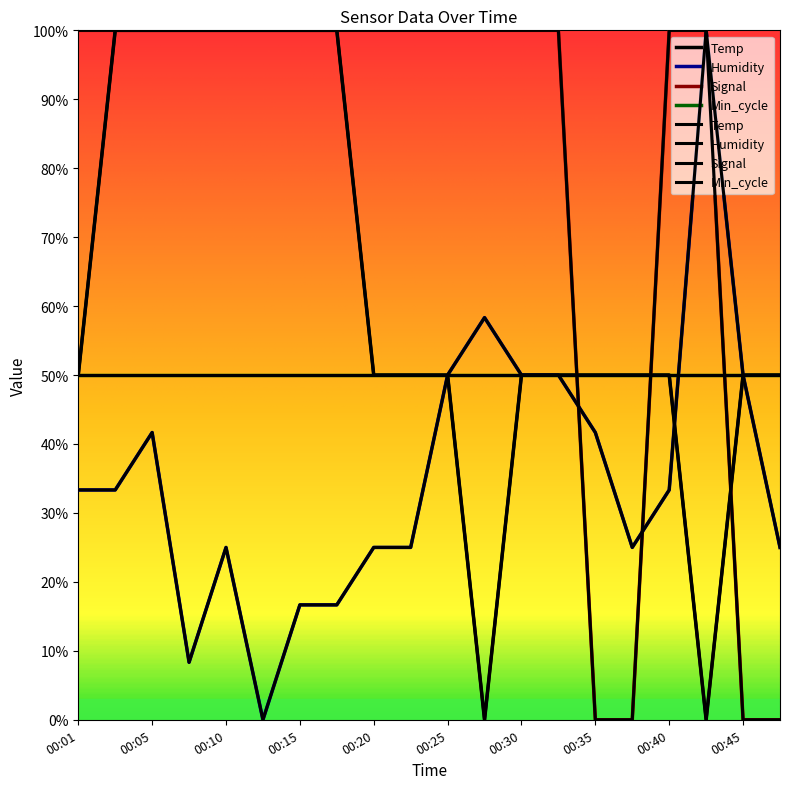

What is the value of the Temp point at the 1st from the left?

50.0